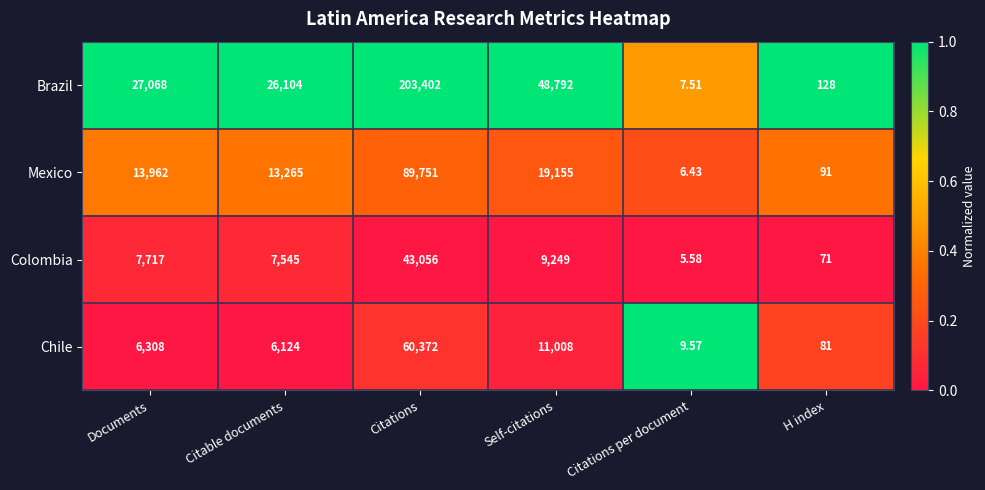

At which category is the sum across all series the highest?

Citations